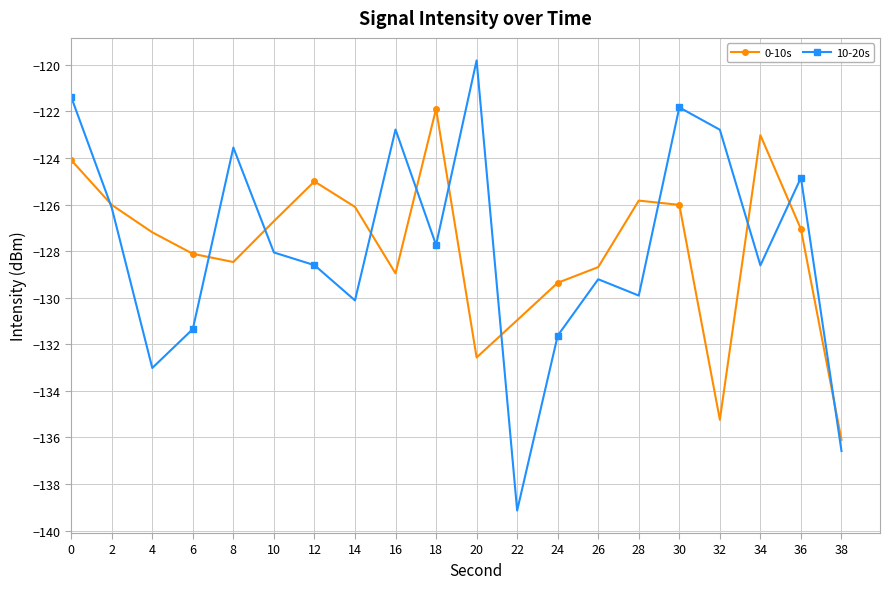

What is the value of the 0-10s point at the 9th from the left?

-129.0